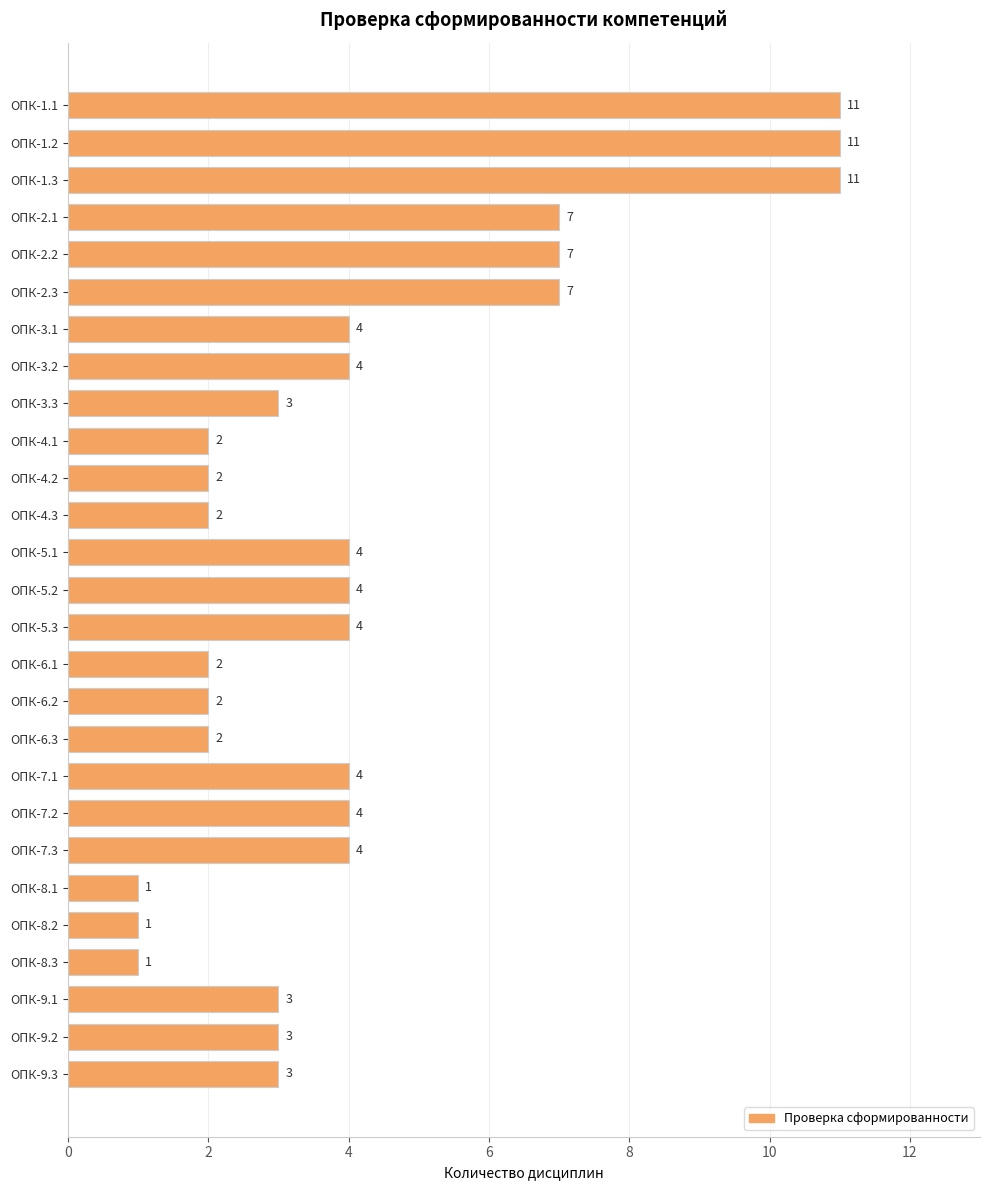

What is the label of the 12th bar from the top?

ОПК-4.3